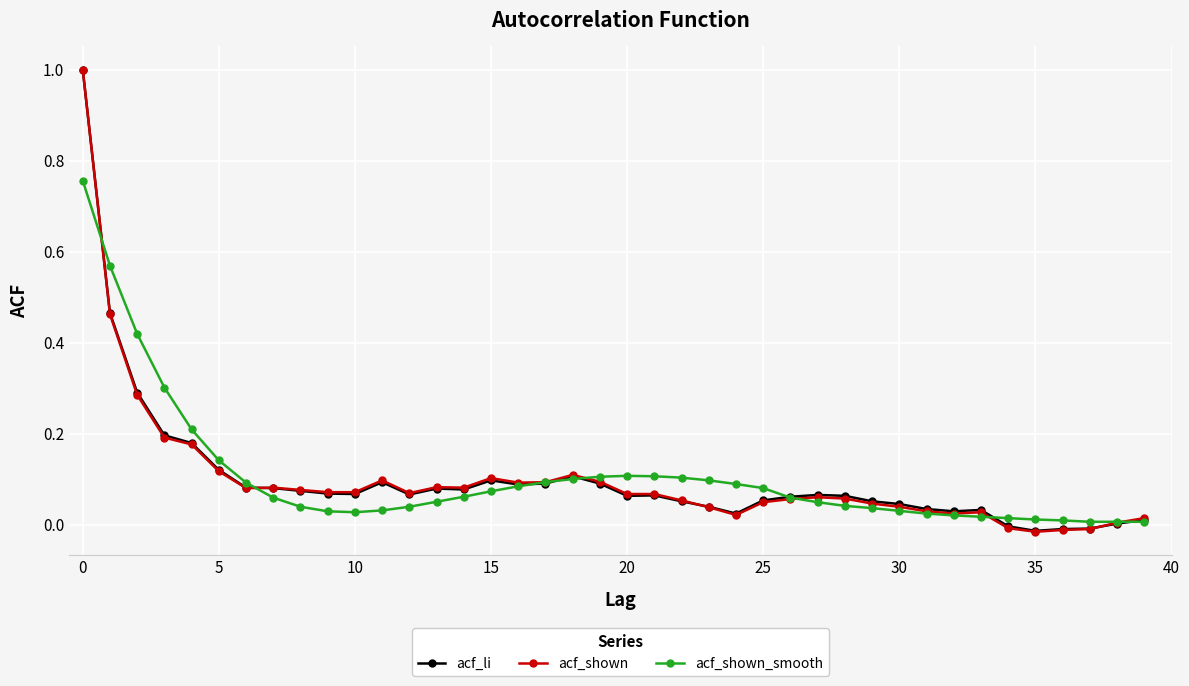

Which series has the widest spread of values?

acf_shown